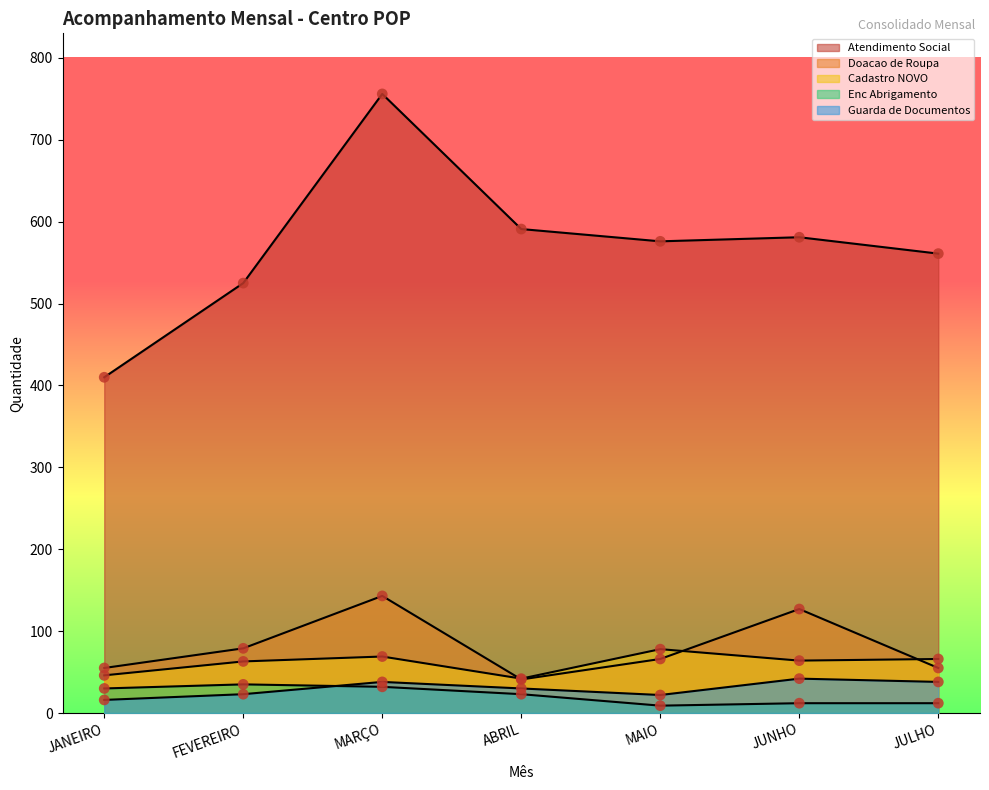

Which series has the widest spread of Y values?

Atendimento Social